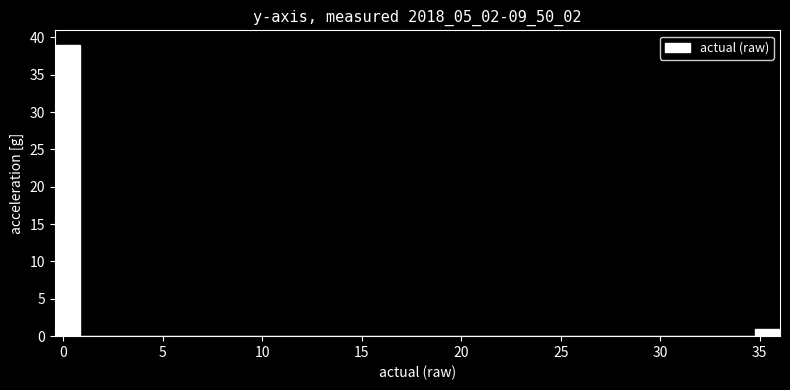

Around what value on the x-axis is the tallest bar? Give the approximate position of its centre, as read against the axis.

0.0